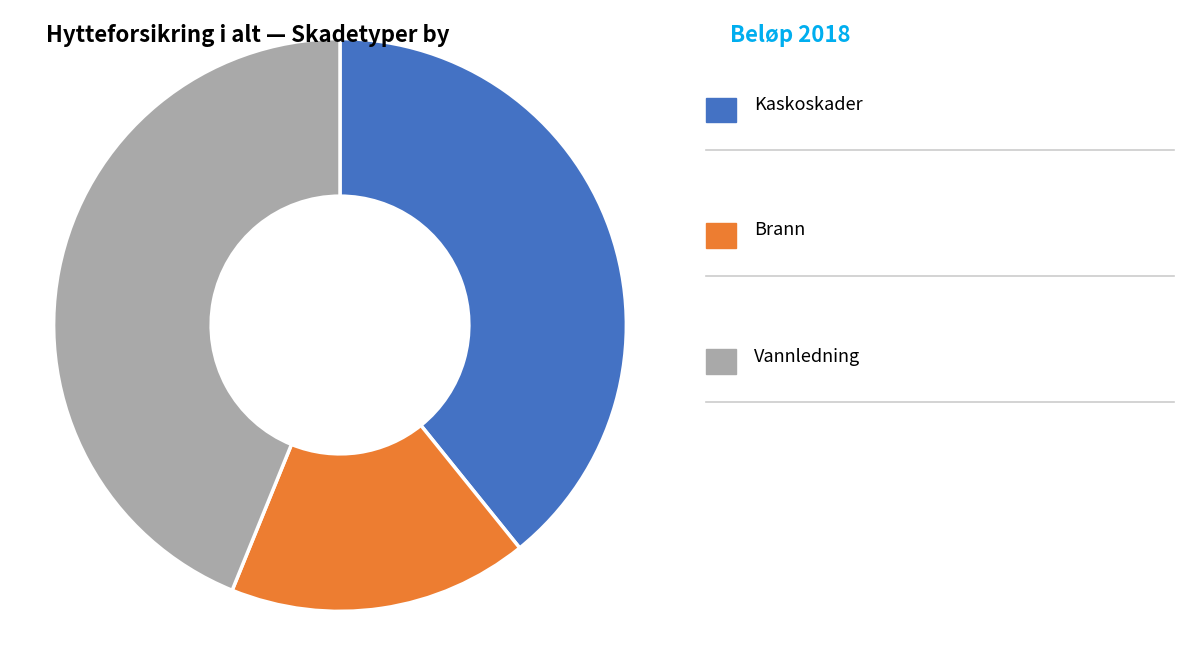

Is there a majority slice in this chart?

No